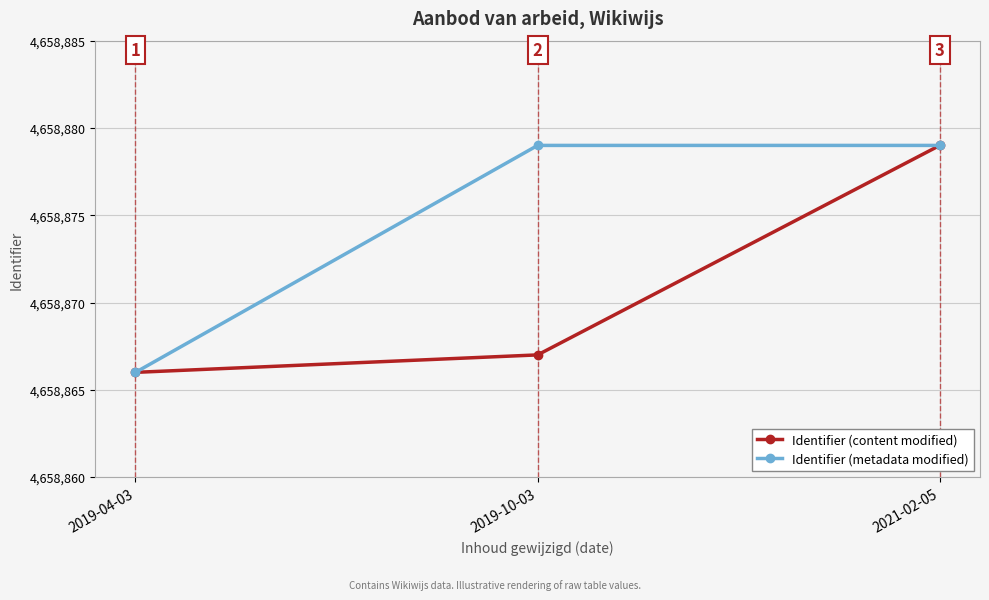

What is the value of the Identifier (content modified) point at the 1st from the left?

4658866